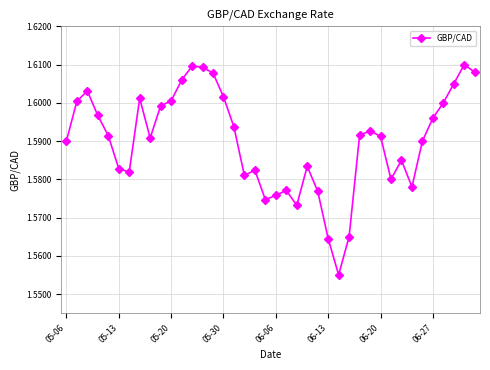

How many points are lower than both their immediate neighbors (excluding endpoints)?

8